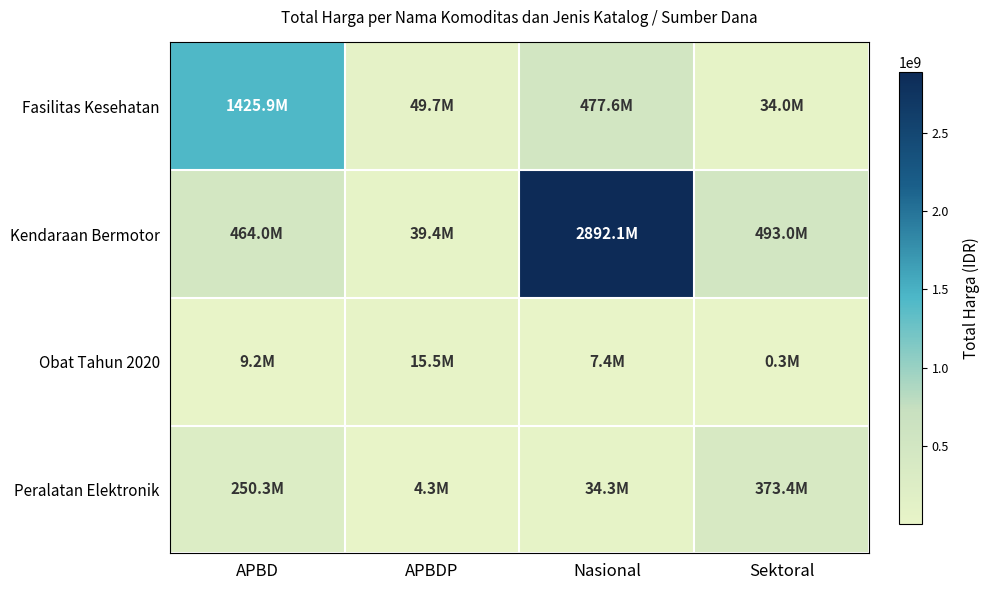

Reading right to left, extract all data points from this chart.

Fasilitas Kesehatan: Sektoral=34000000	Nasional=477600000	APBDP=49730040	APBD=1425867900
Kendaraan Bermotor: Sektoral=493000000	Nasional=2892122000	APBDP=39440000	APBD=464002100
Obat Tahun 2020: Sektoral=333600	Nasional=7401240	APBDP=15513960	APBD=9180000
Peralatan Elektronik: Sektoral=373404000	Nasional=34292000	APBDP=4350000	APBD=250350000